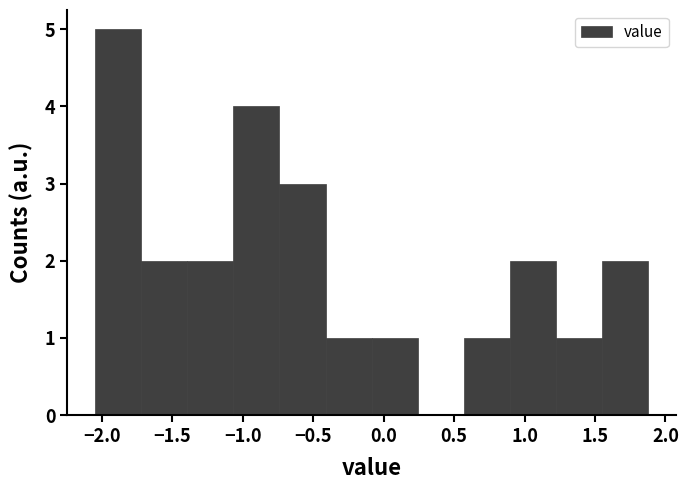

Which range on the x-axis has the tallest bar?

-2.05 to -1.70